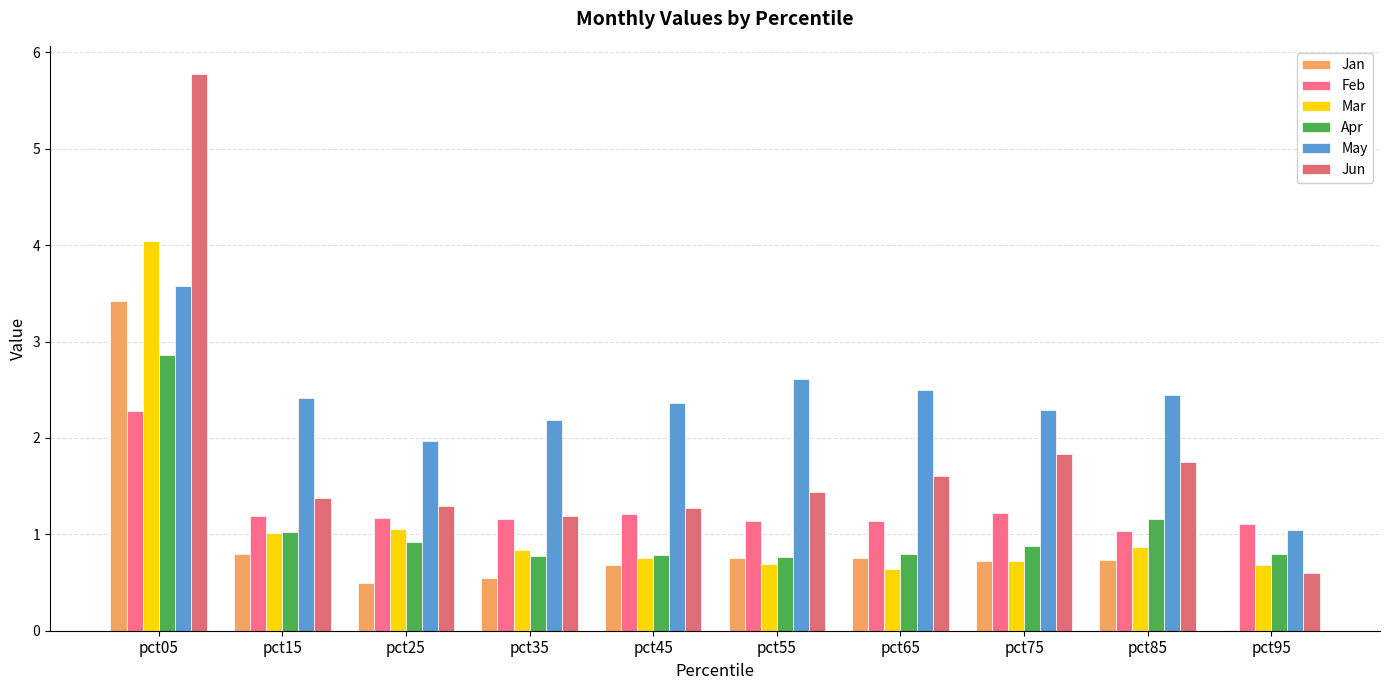

Which series has the widest spread of values?

Jun